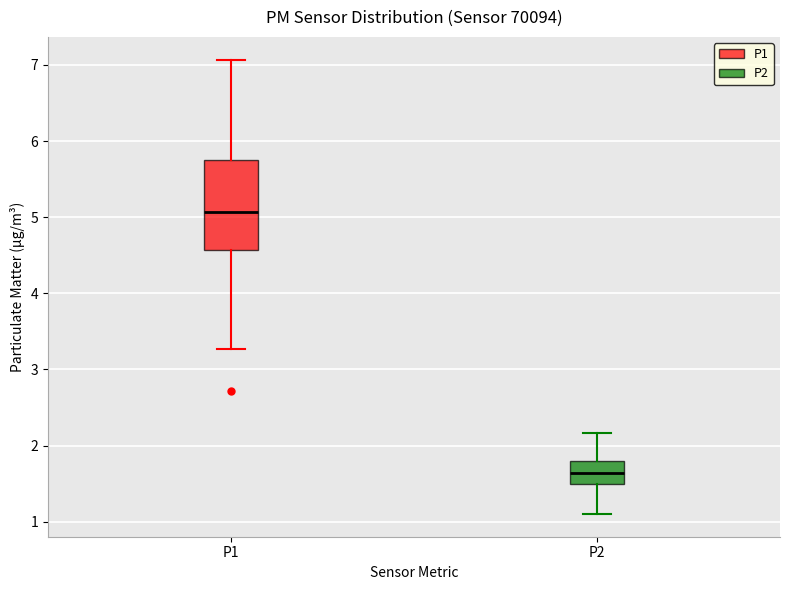

Which box's median line is the lowest?

P2